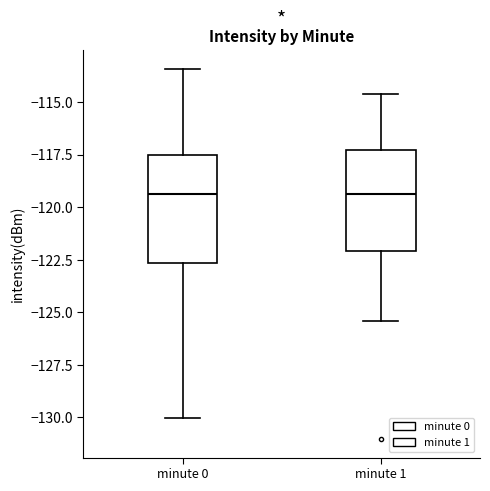

Reading left to right, read every box against the y-axis: the position of its median line, the range the box covers, and the ends of its whiskers. The values are not printed on the chart, so give them approximately, as read against the axis.

minute 0: median -119.5, box -122.5 to -117.5, whiskers -130.0 to -113.5
minute 1: median -119.5, box -122.0 to -117.5, whiskers -125.5 to -114.5